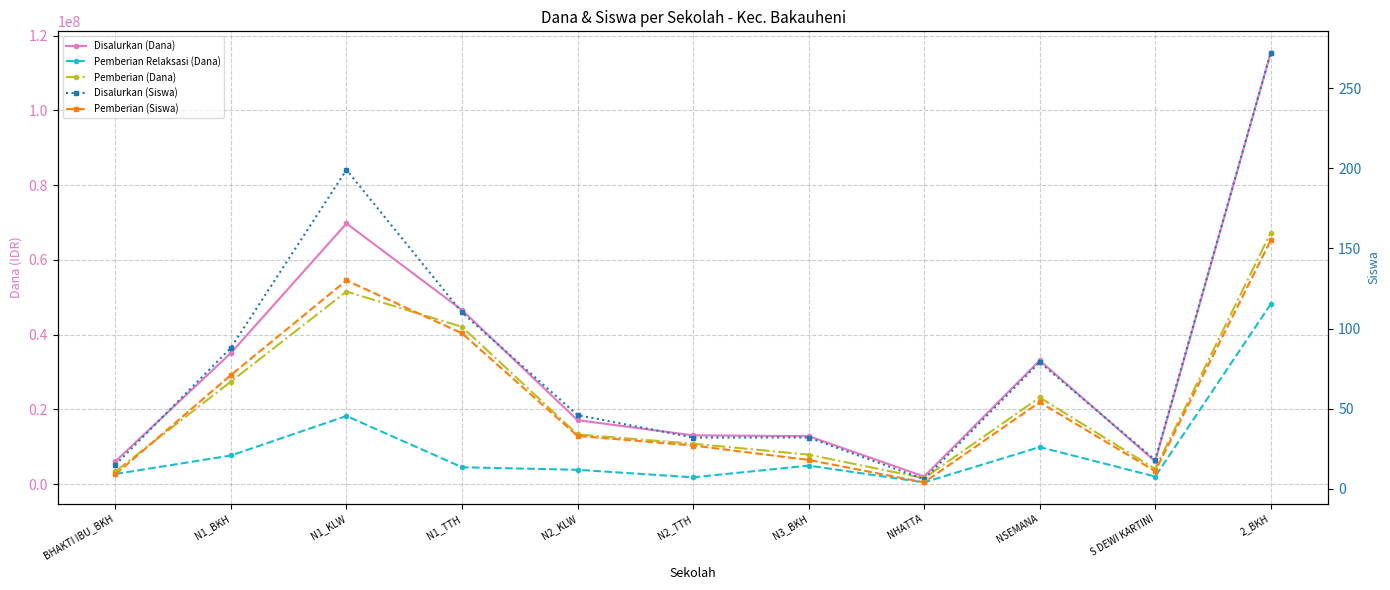

What is the minimum value for Disalurkan (Dana)?

2025000